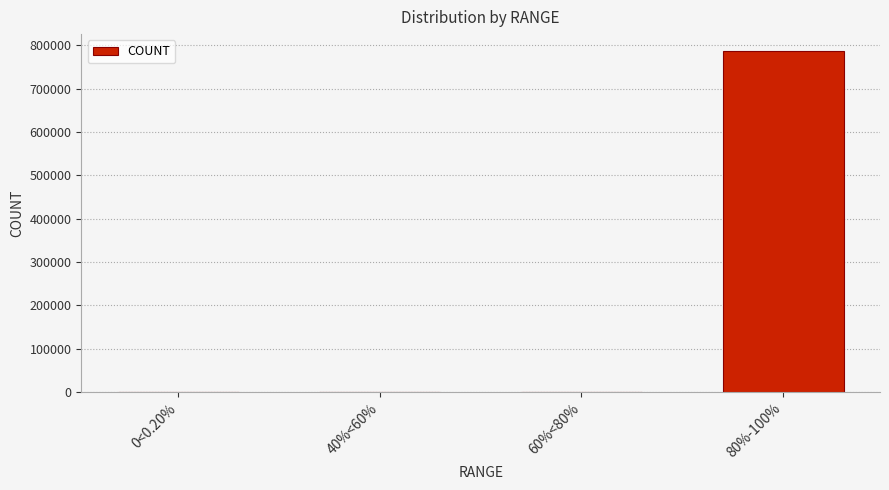

Is it true that the value at 40%<60% is 2?

True